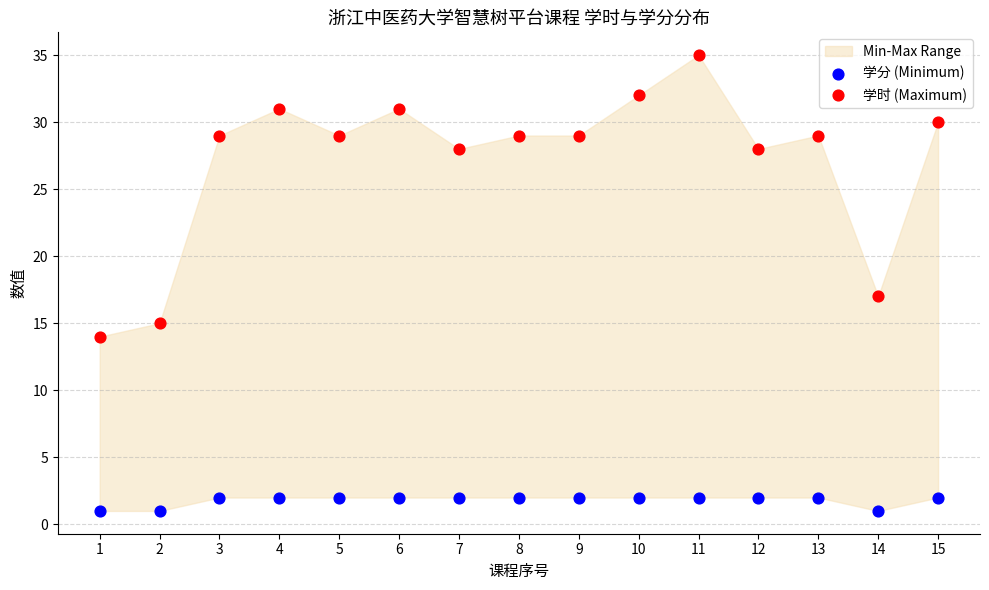

Which series contains the highest Y value?

学时 (Maximum)